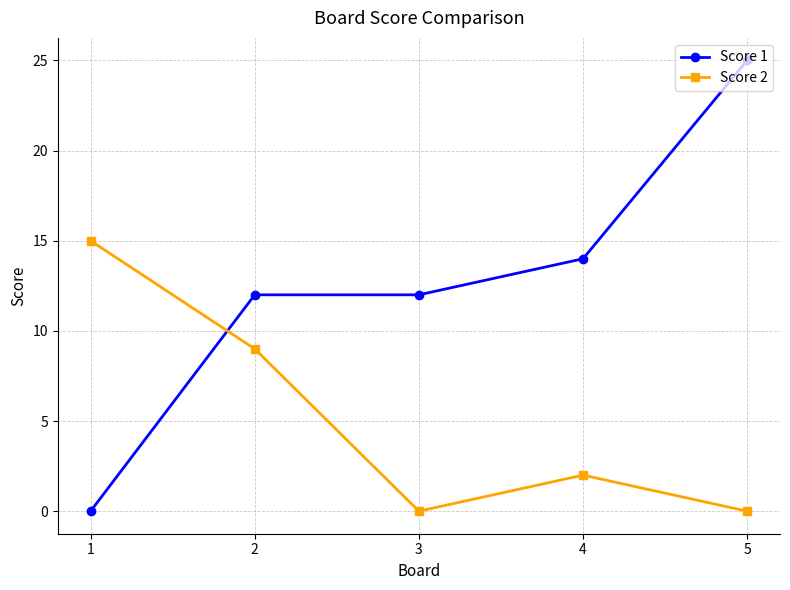

Which series has the largest total across all categories?

Score 1